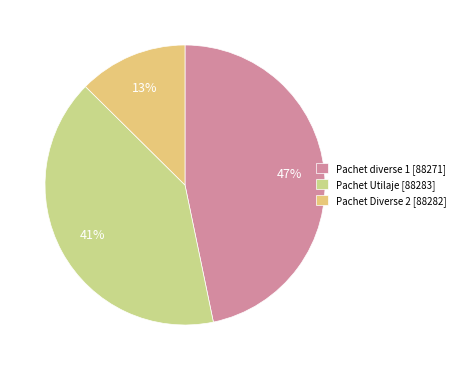

Is the sum of Pachet diverse 1 [88271] and Pachet Diverse 2 [88282] greater than half?

Yes